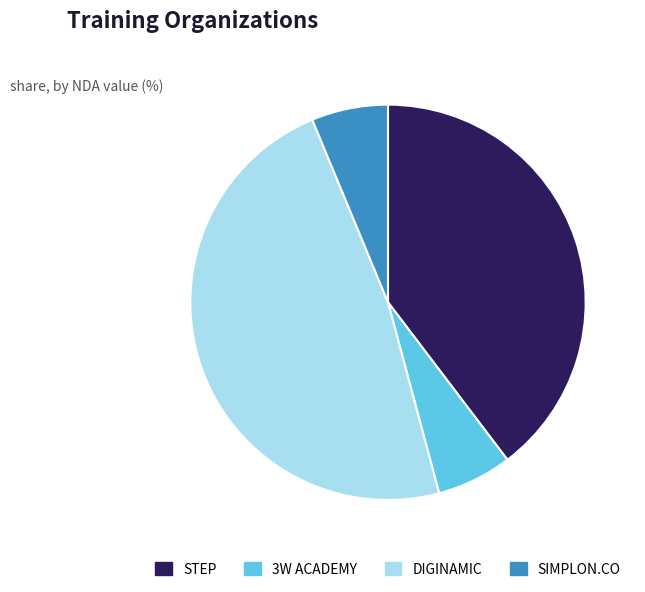

What is the largest slice in the pie chart?

DIGINAMIC